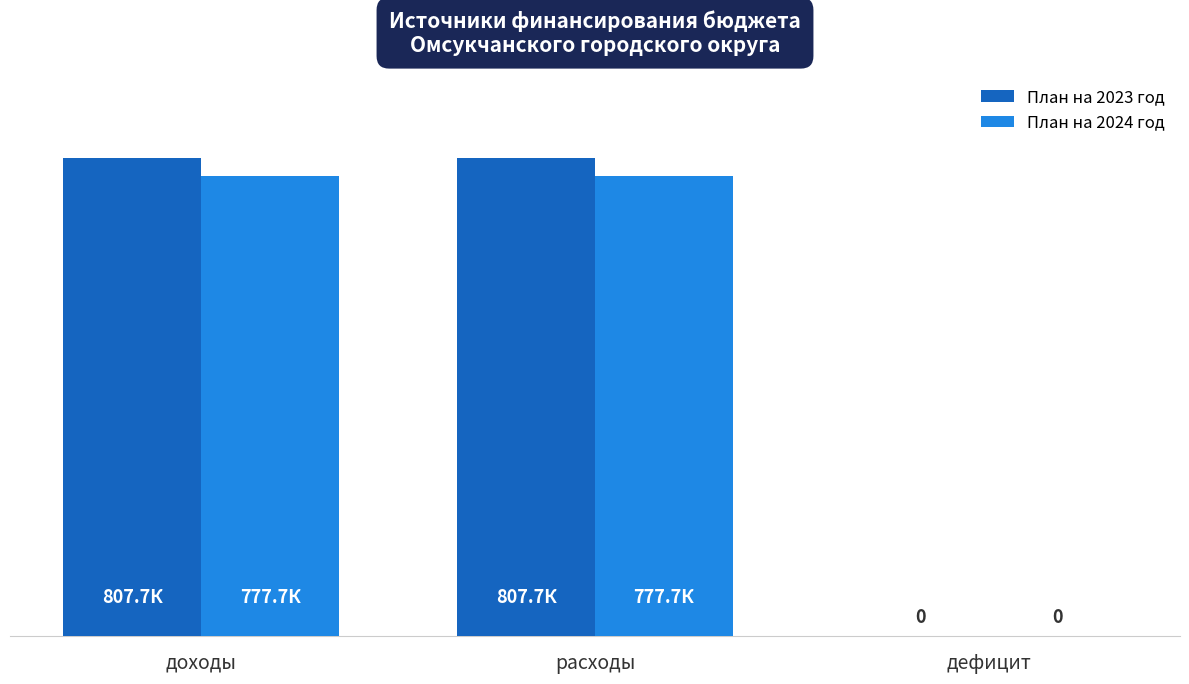

What are all the series names shown in the legend?

План на 2023 год, План на 2024 год